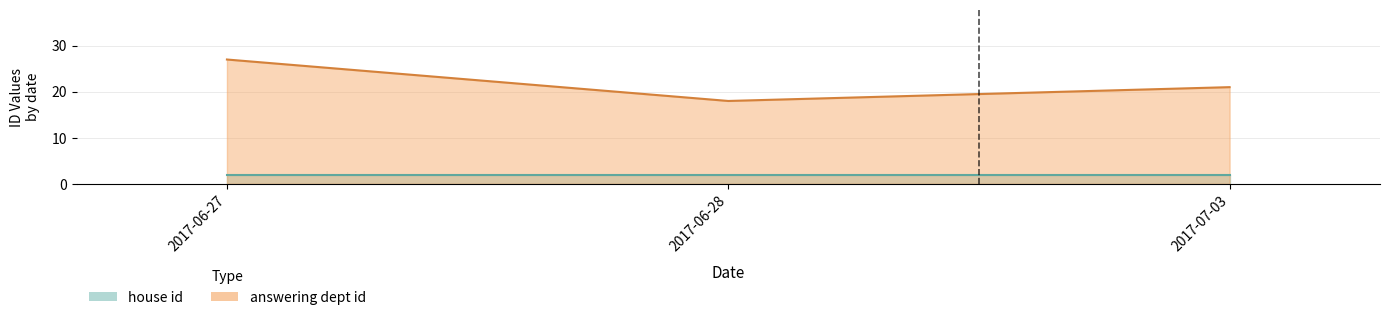

At which label is answering dept id closest to 21?

2017-07-03